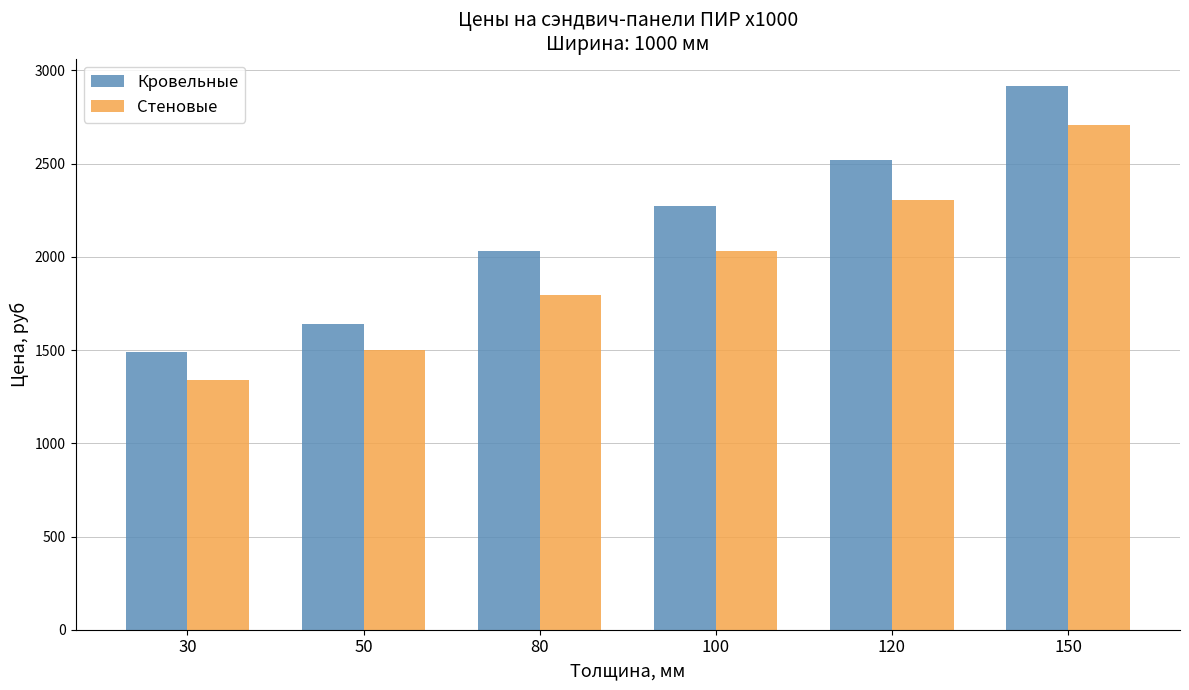

What is the difference between the maximum and second lowest values in the Кровельные series?

1276